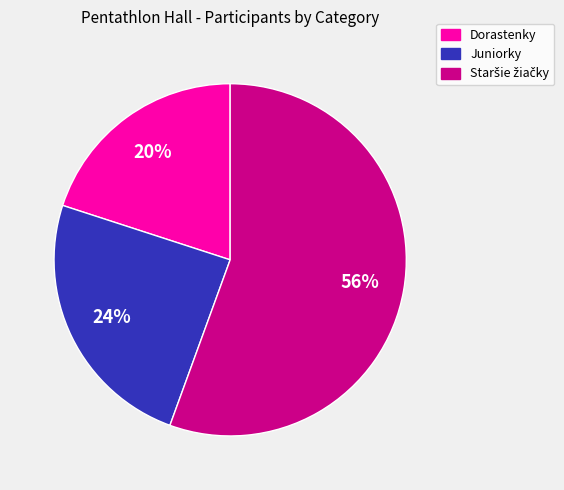

Is it true that Juniorky is 32% of the pie?

False